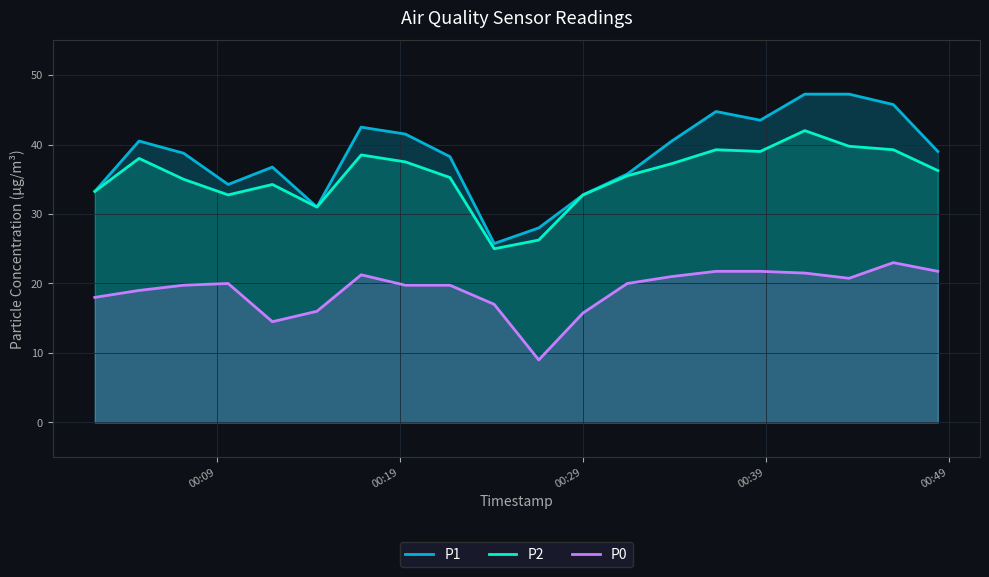

Which series has the widest spread of values?

P1